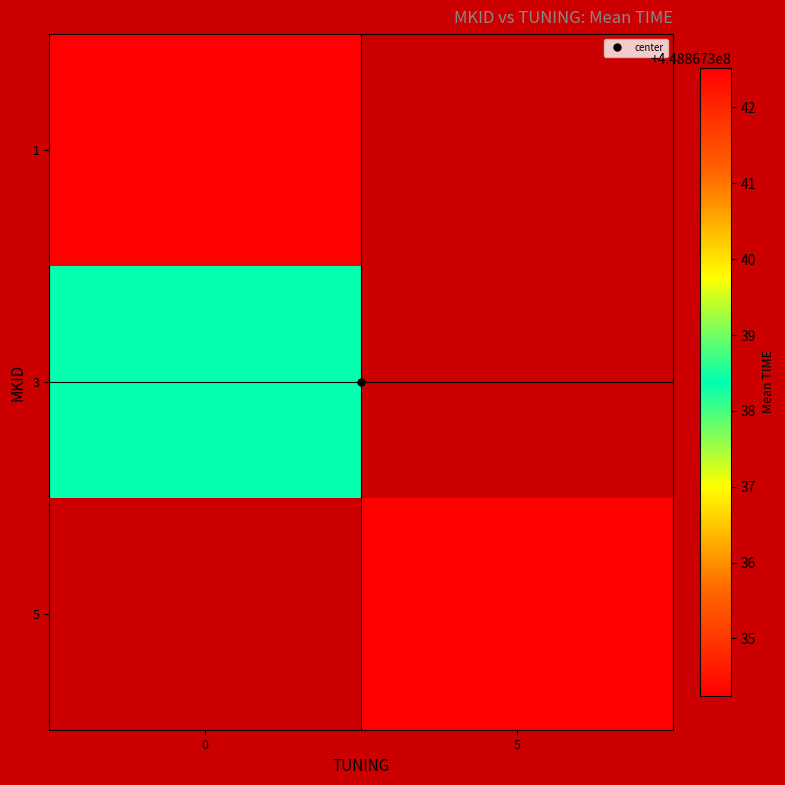

At which label is 1 closest to 224433667?

5